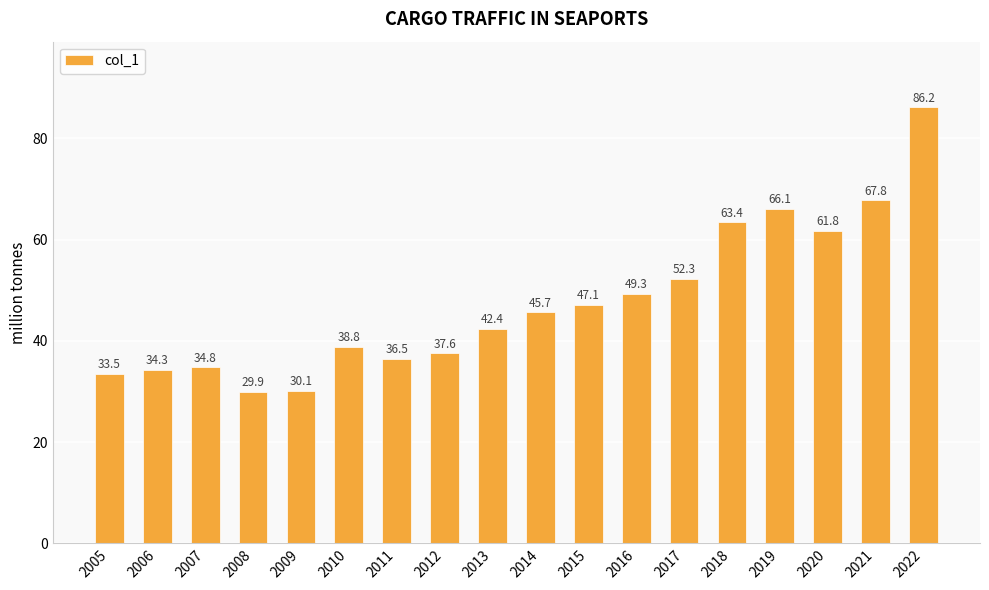

Which category has the lowest value across all series?

2008